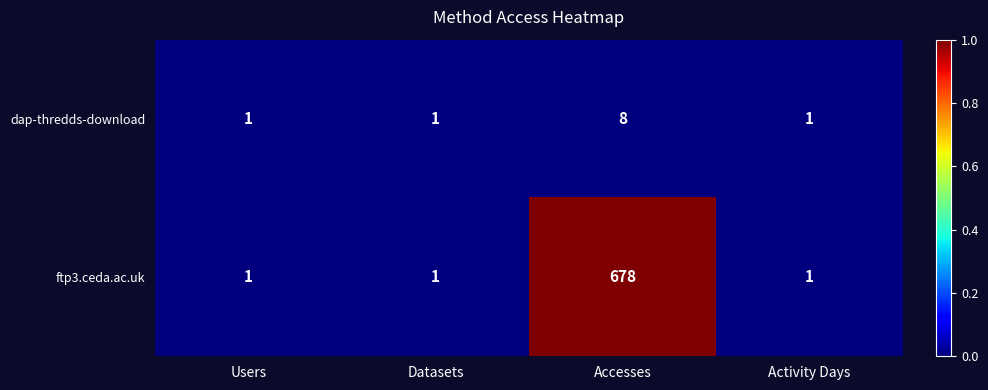

How many distinct data groups are displayed?

2